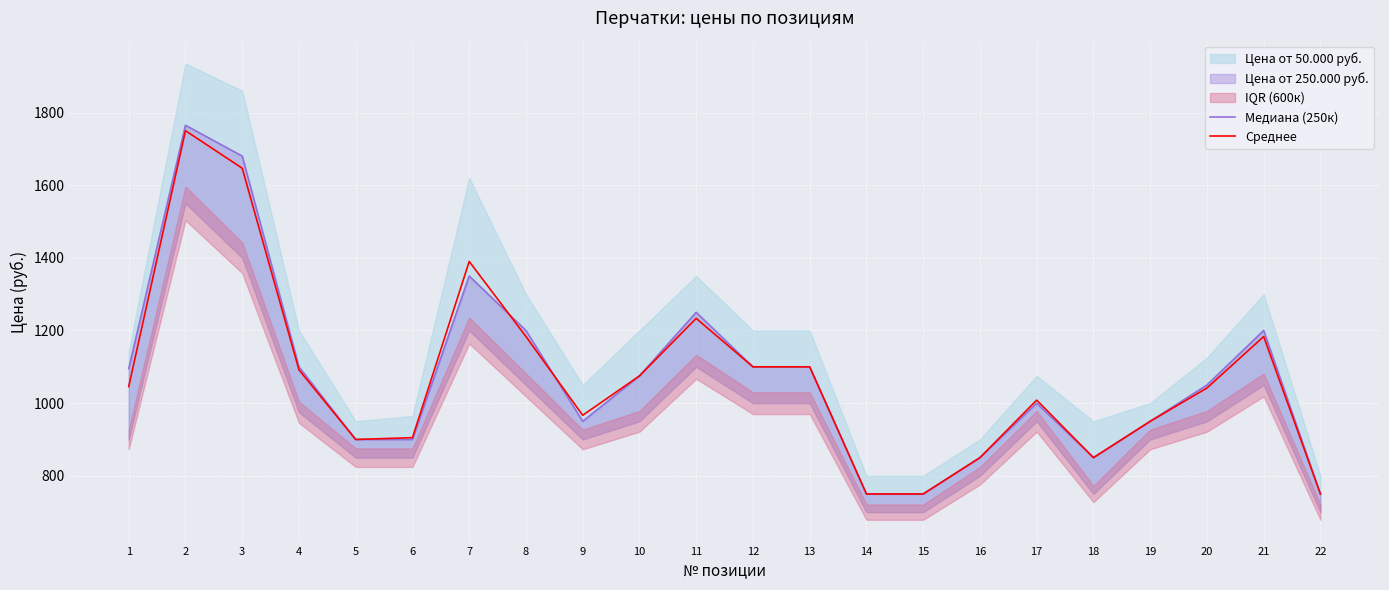

How many values in the Медиана (250к) series exceed 1075?

10